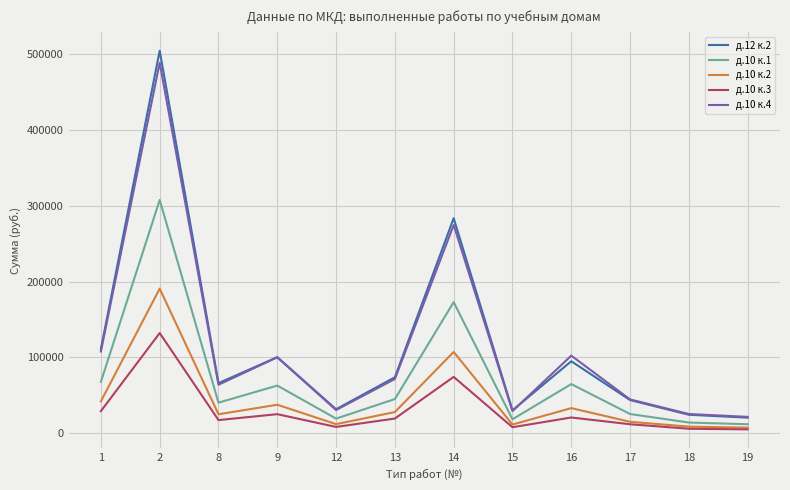

Is this an area chart (filled region under the line)?

No